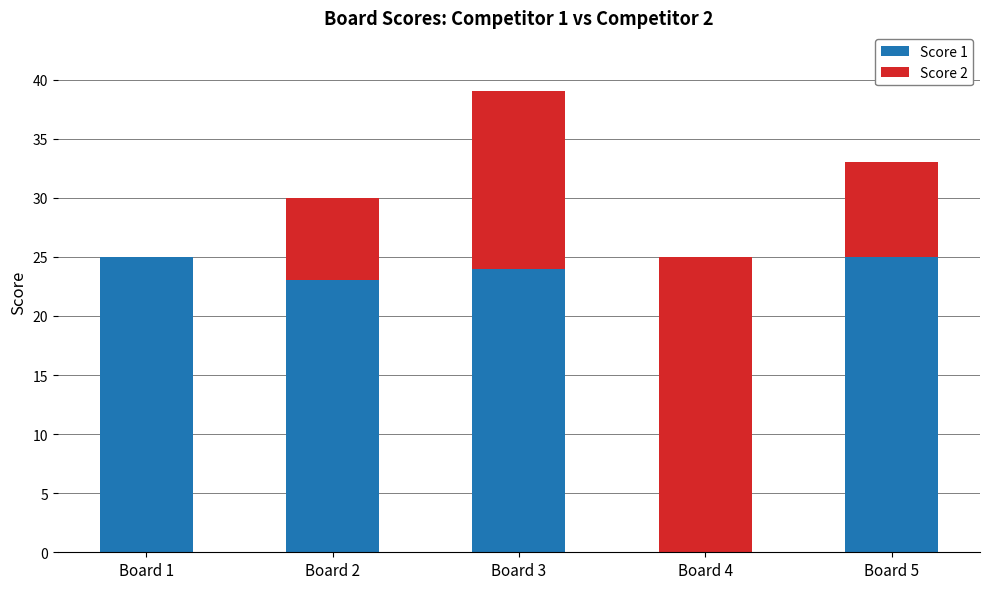

What is the sum of all Score 1 values?

97